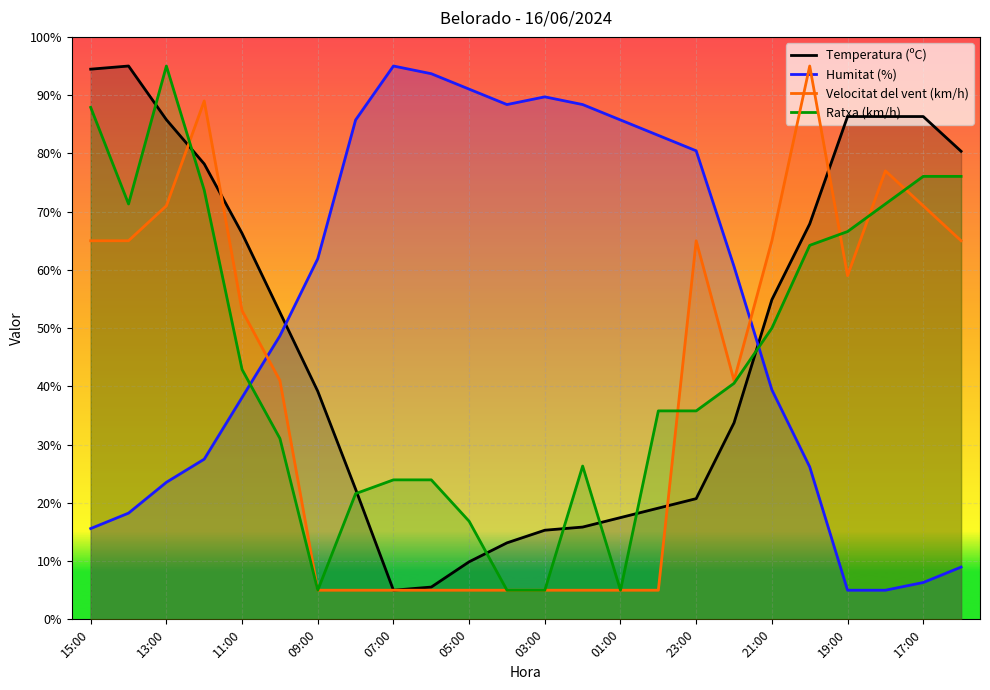

What is the difference between the highest and lowest values at 07:00?

90.0